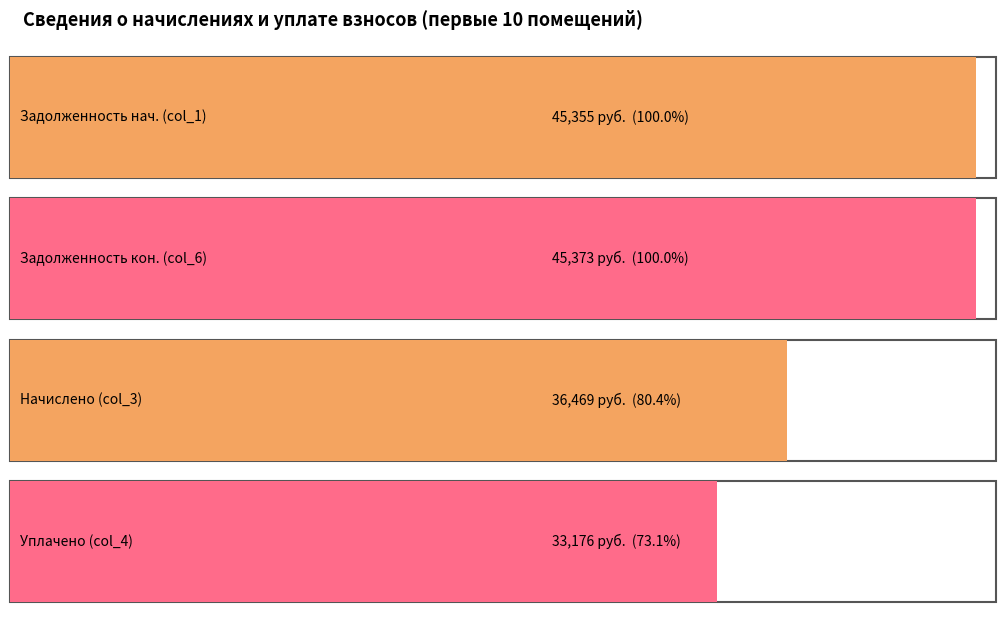

What is the sum of all начислено values?

36469.0